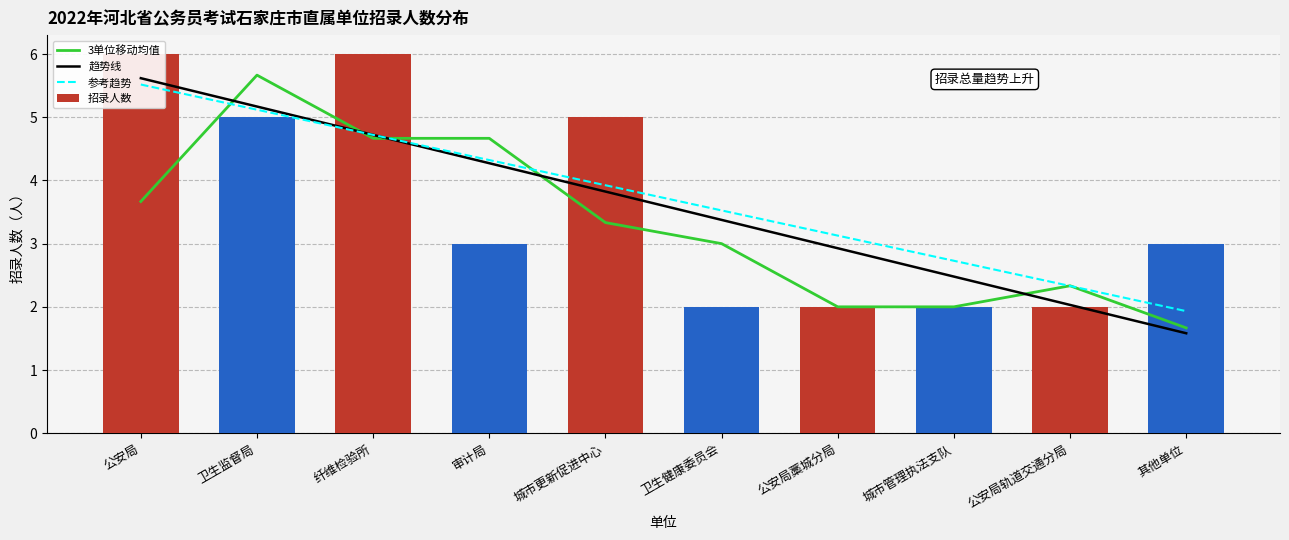

Where does the 趋势线 series first go above 3?

公安局